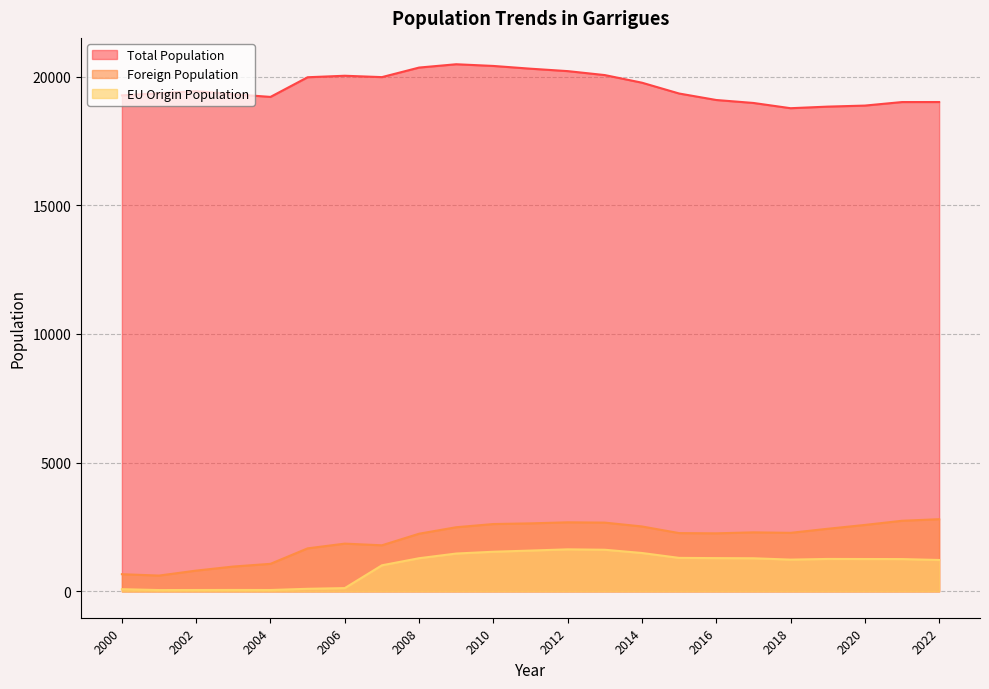

The value of EU Origin Population at 2000 is 120. True or false?

False